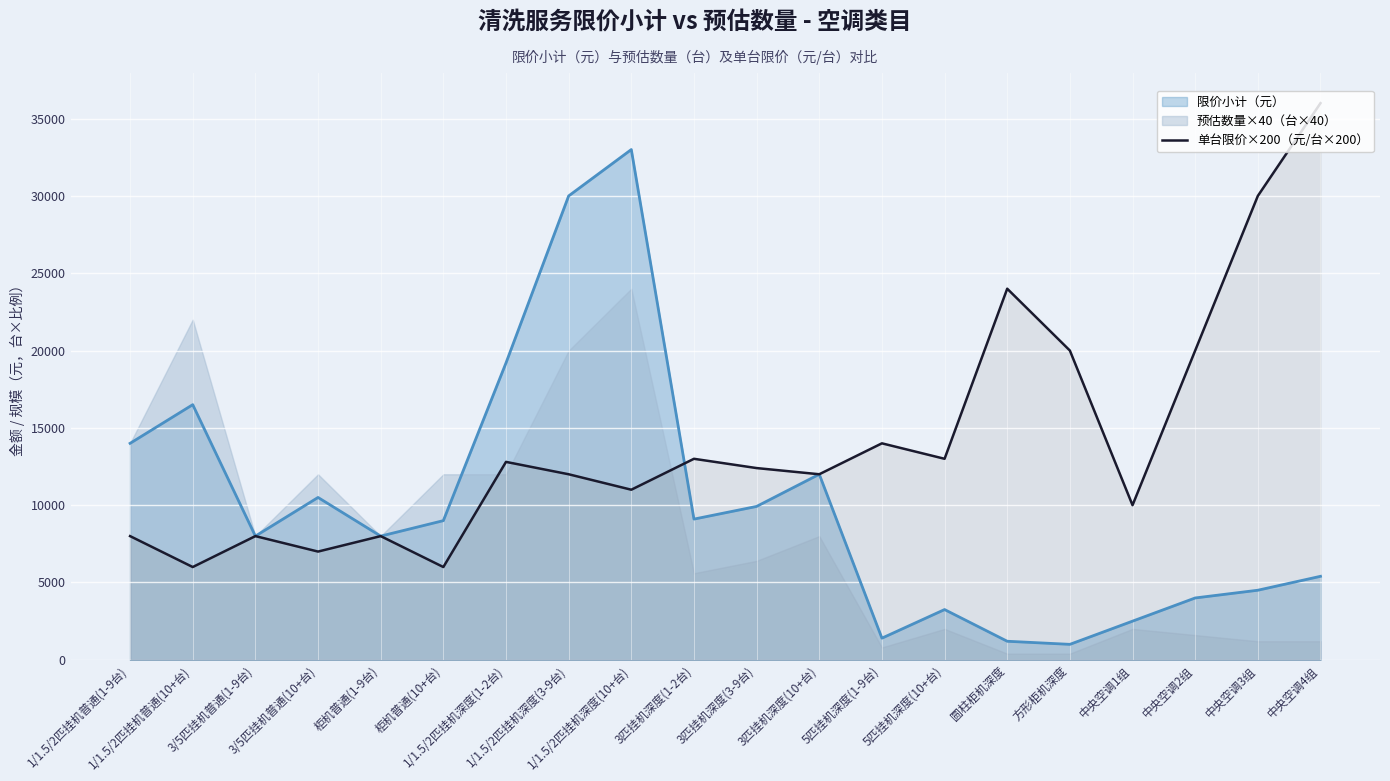

Where is the data nearest to the value 21000?

方形柜机深度